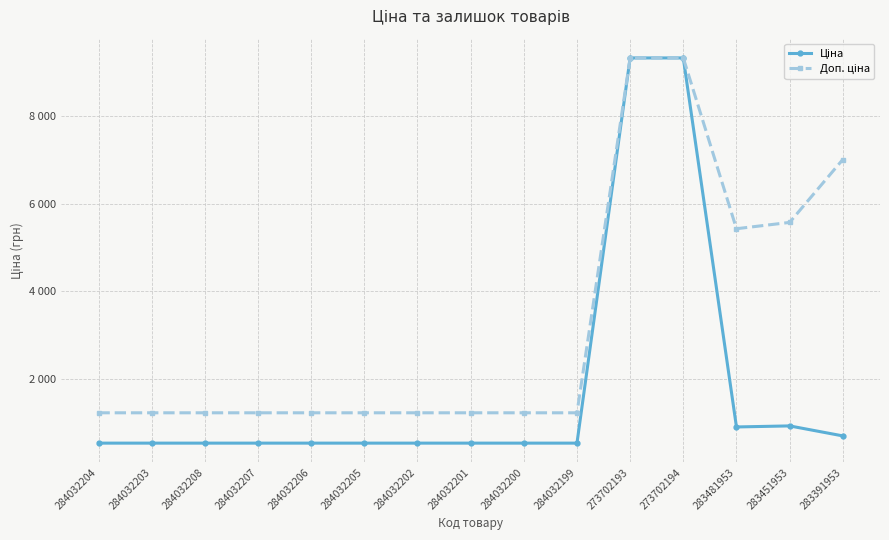

Is the value of Ціна at 283451953 greater than the value of Доп. ціна at 284032205?

No